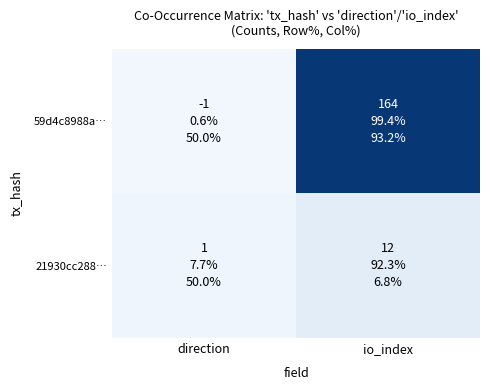

Which series has the largest total across all categories?

59d4c8988a…